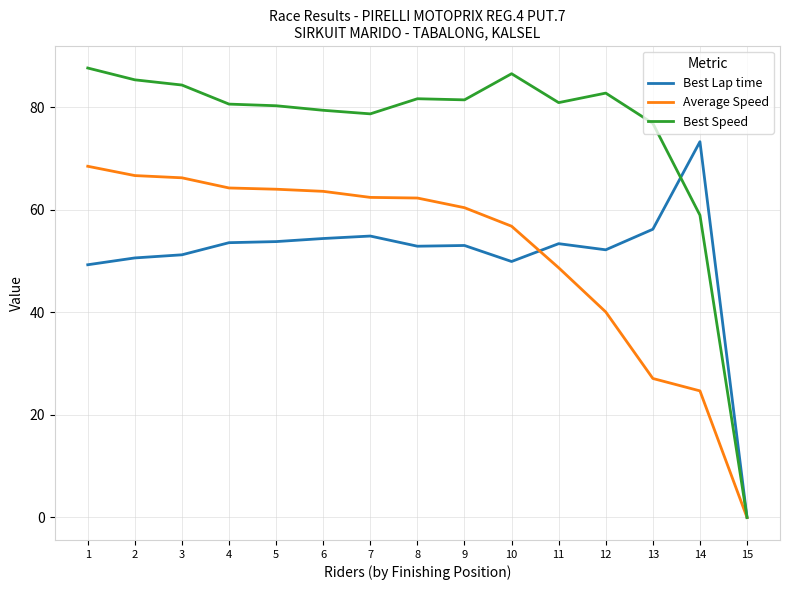

True or false: Best Speed and Best Lap time intersect in this chart.

True